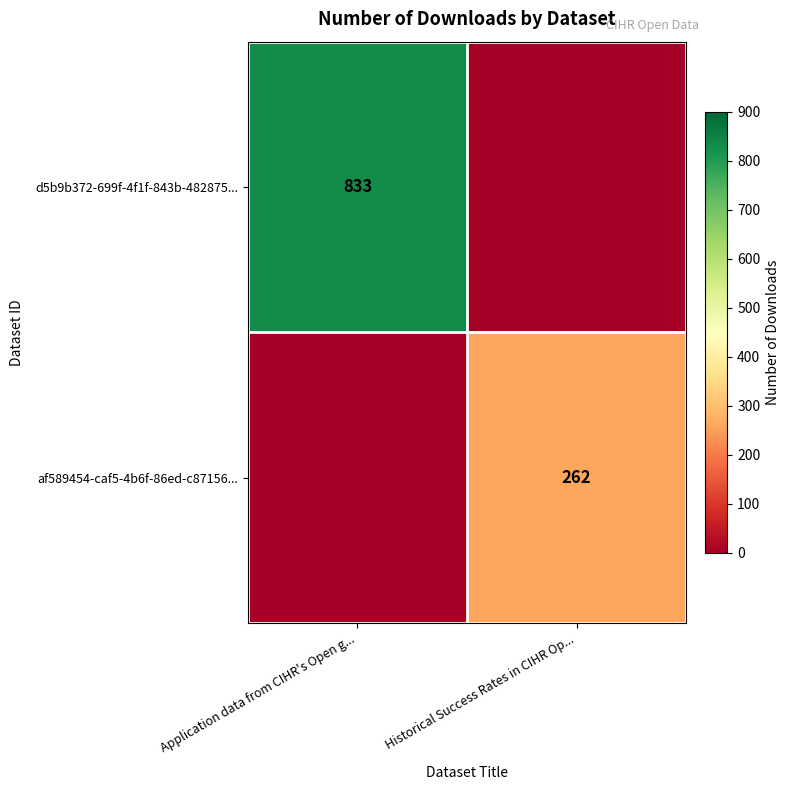

The value of af589454-caf5-4b6f-86ed-c87156... at Historical Success Rates in CIHR Op... is 121. True or false?

False